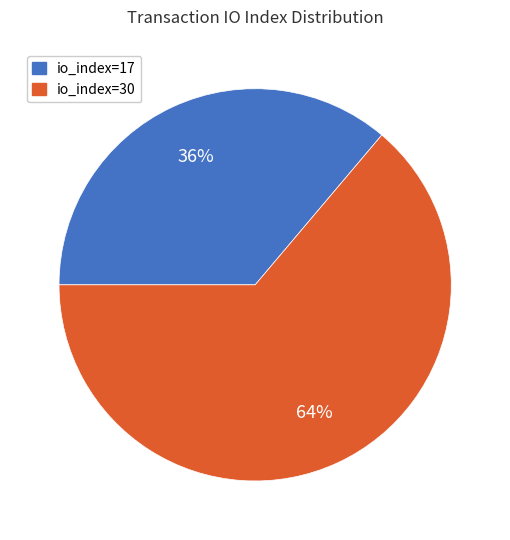

True or false: io_index=17 accounts for 44% of the total.

False